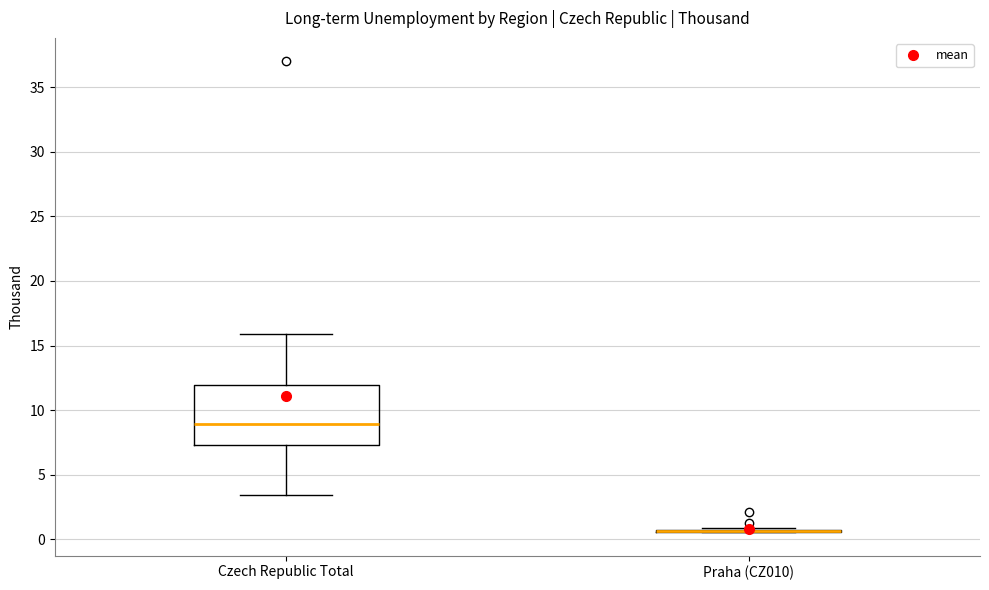

Reading left to right, read every box against the y-axis: the position of its median line, the range the box covers, and the ends of its whiskers. The values are not printed on the chart, so give them approximately, as read against the axis.

Czech Republic Total: median 9.0, box 7.5 to 12.0, whiskers 3.5 to 16.0
Praha (CZ010): box collapsed to a line at 0.5, whiskers 0.5 to 1.0